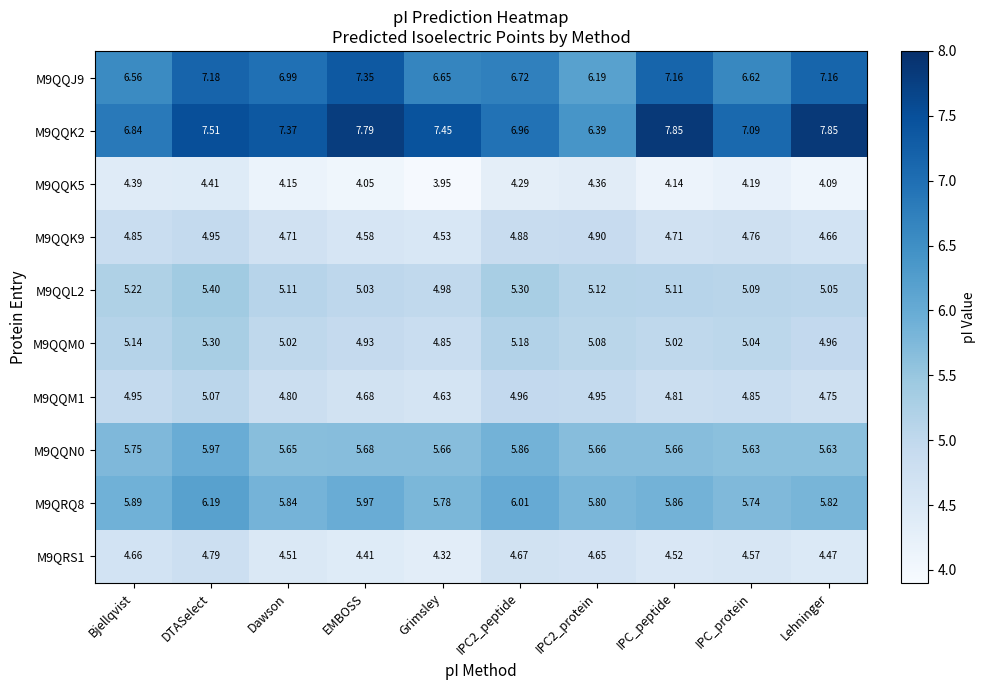

List the series in order of their peak value, lowest first.

M9QQK5, M9QRS1, M9QQK9, M9QQM1, M9QQM0, M9QQL2, M9QQN0, M9QRQ8, M9QQJ9, M9QQK2